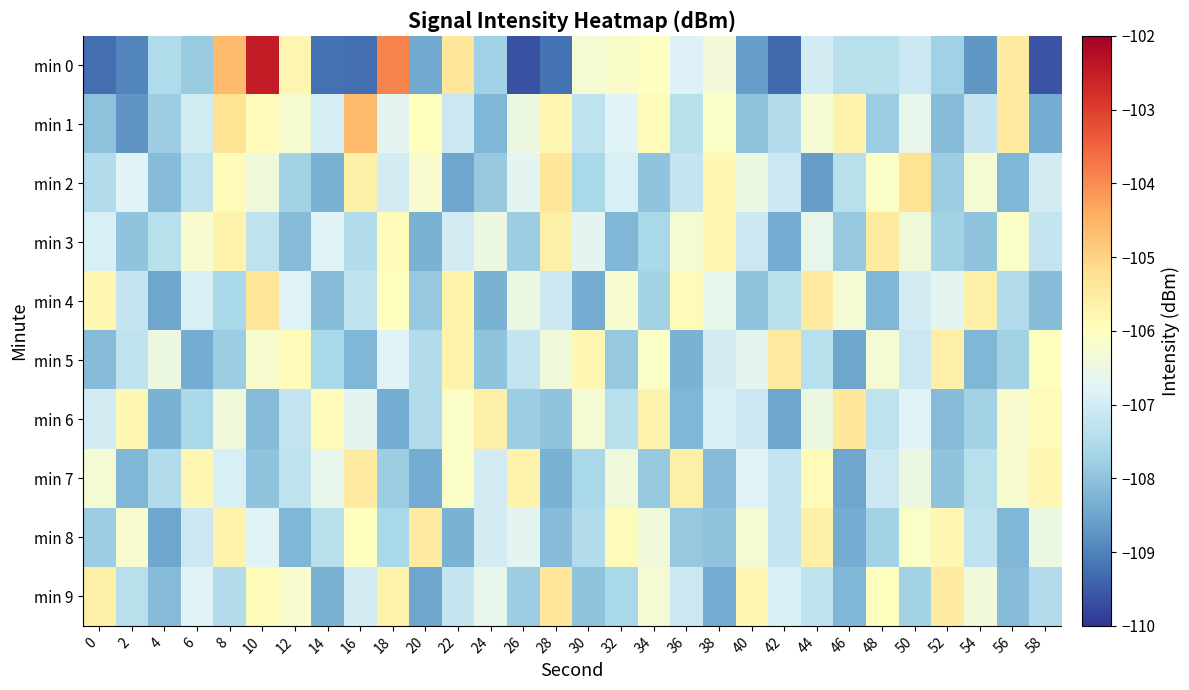

What is the greatest value displayed?

-102.5